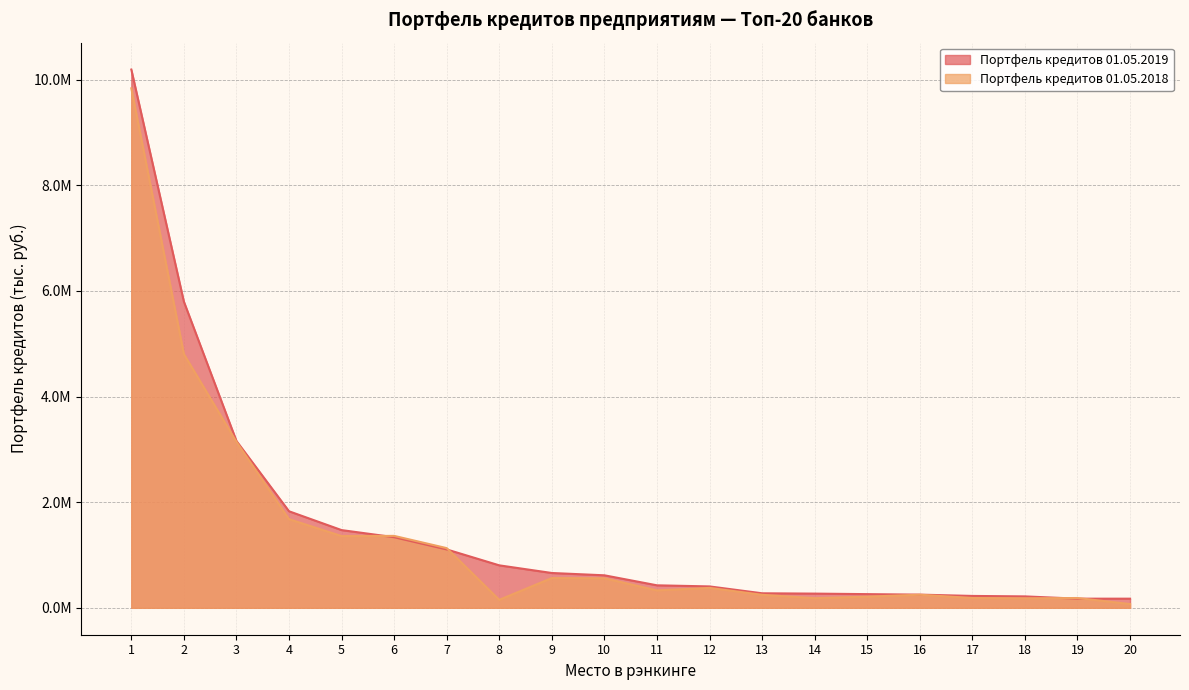

Which series has the largest total across all categories?

Портфель кредитов 01.05.2019